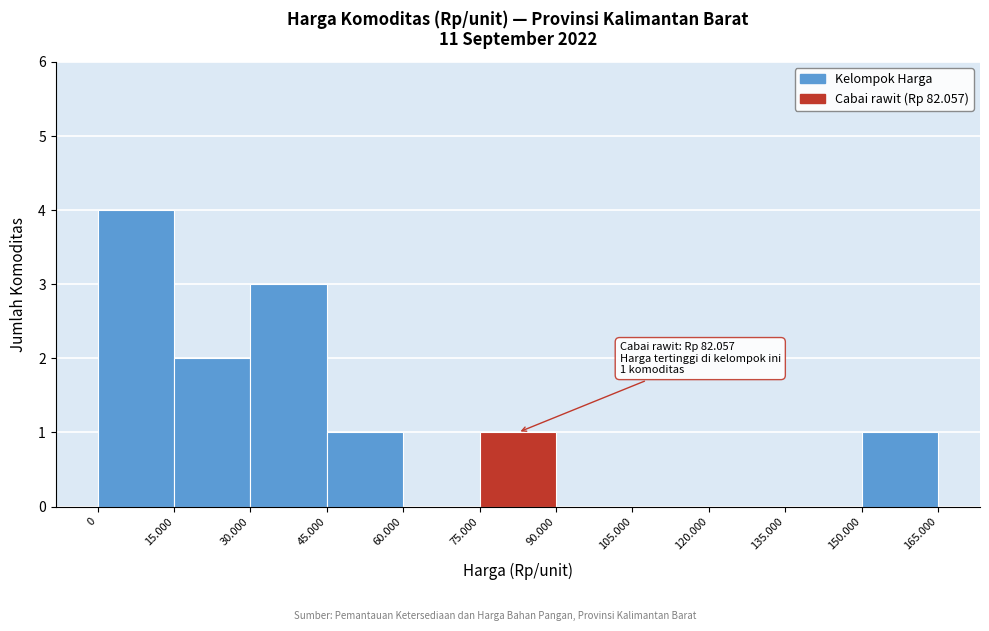

Reading left to right, what are all the values shown in this chart?

0=4	15.000=2	30.000=3	45.000=1	60.000=0	75.000=1	90.000=0	105.000=0	120.000=0	135.000=0	150.000=1